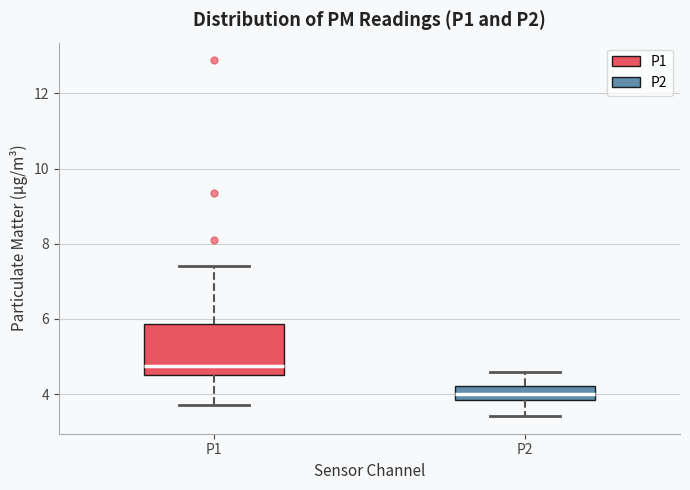

Reading left to right, read every box against the y-axis: the position of its median line, the range the box covers, and the ends of its whiskers. The values are not printed on the chart, so give them approximately, as read against the axis.

P1: median 4.8, box 4.6 to 5.8, whiskers 3.8 to 7.4
P2: median 4.0, box 3.8 to 4.2, whiskers 3.4 to 4.6